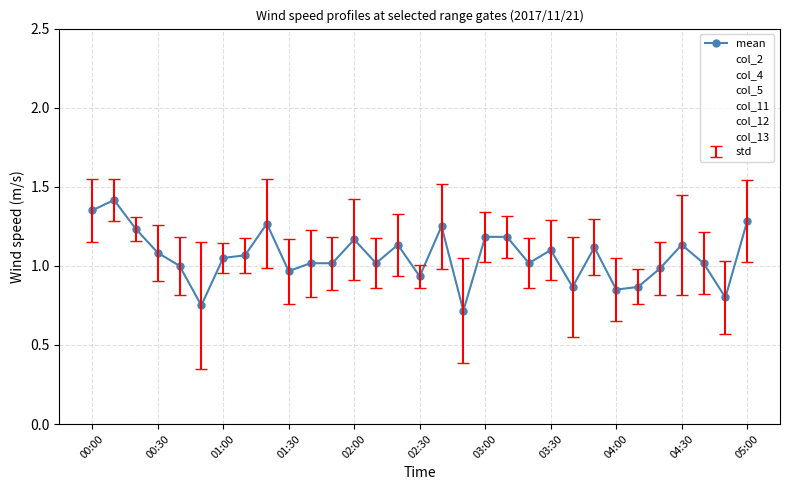

Which series has the largest range (max minus min)?

col_12